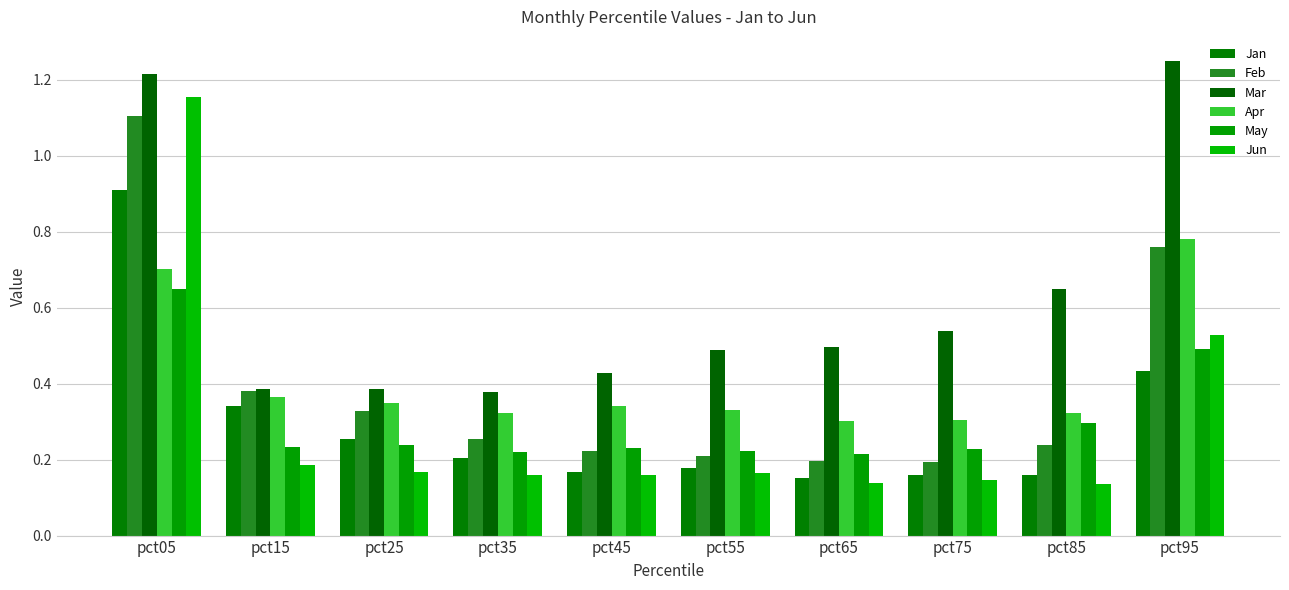

How many bars are there in total?

60